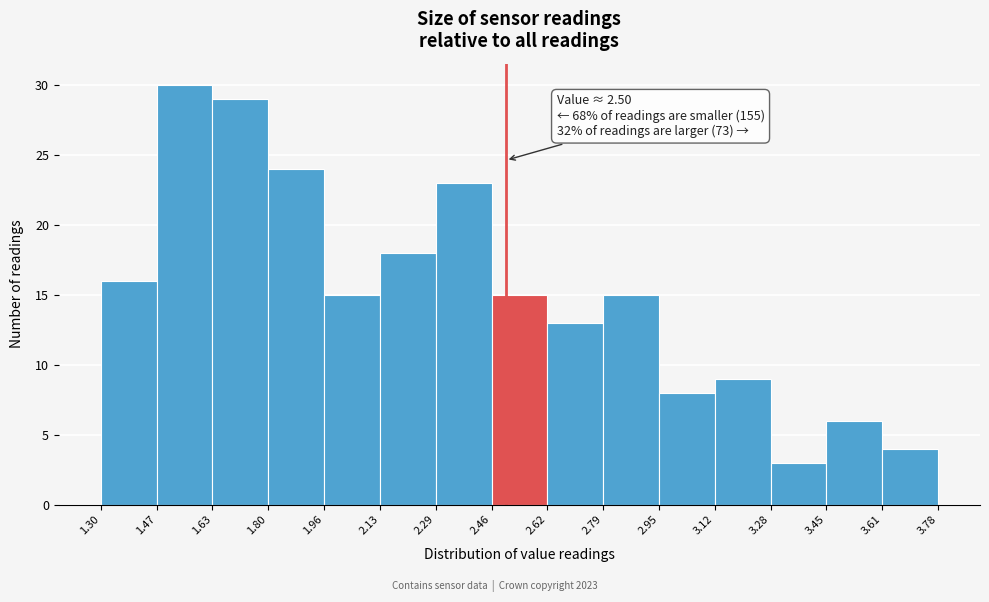

Over which range of the x-axis is the bar tallest?

1.47 to 1.63